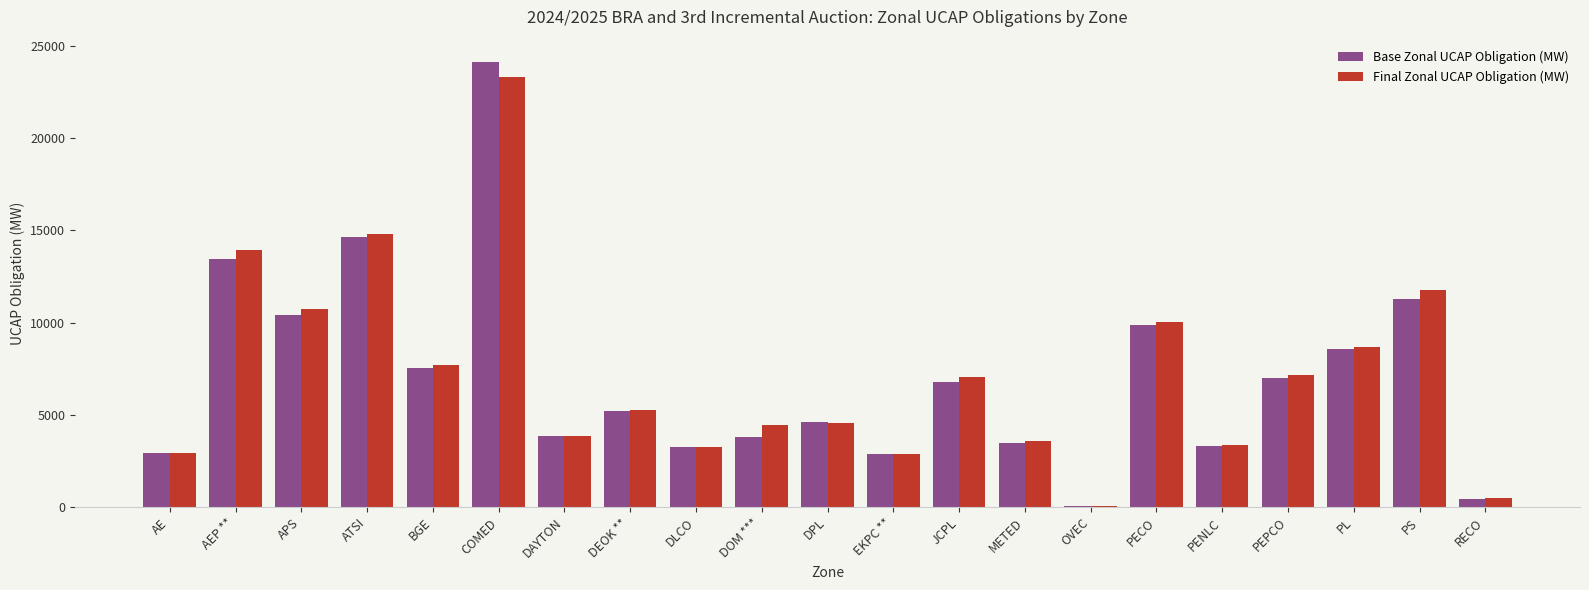

Which series changed the most between DAYTON and RECO?

Final Zonal UCAP Obligation (MW)